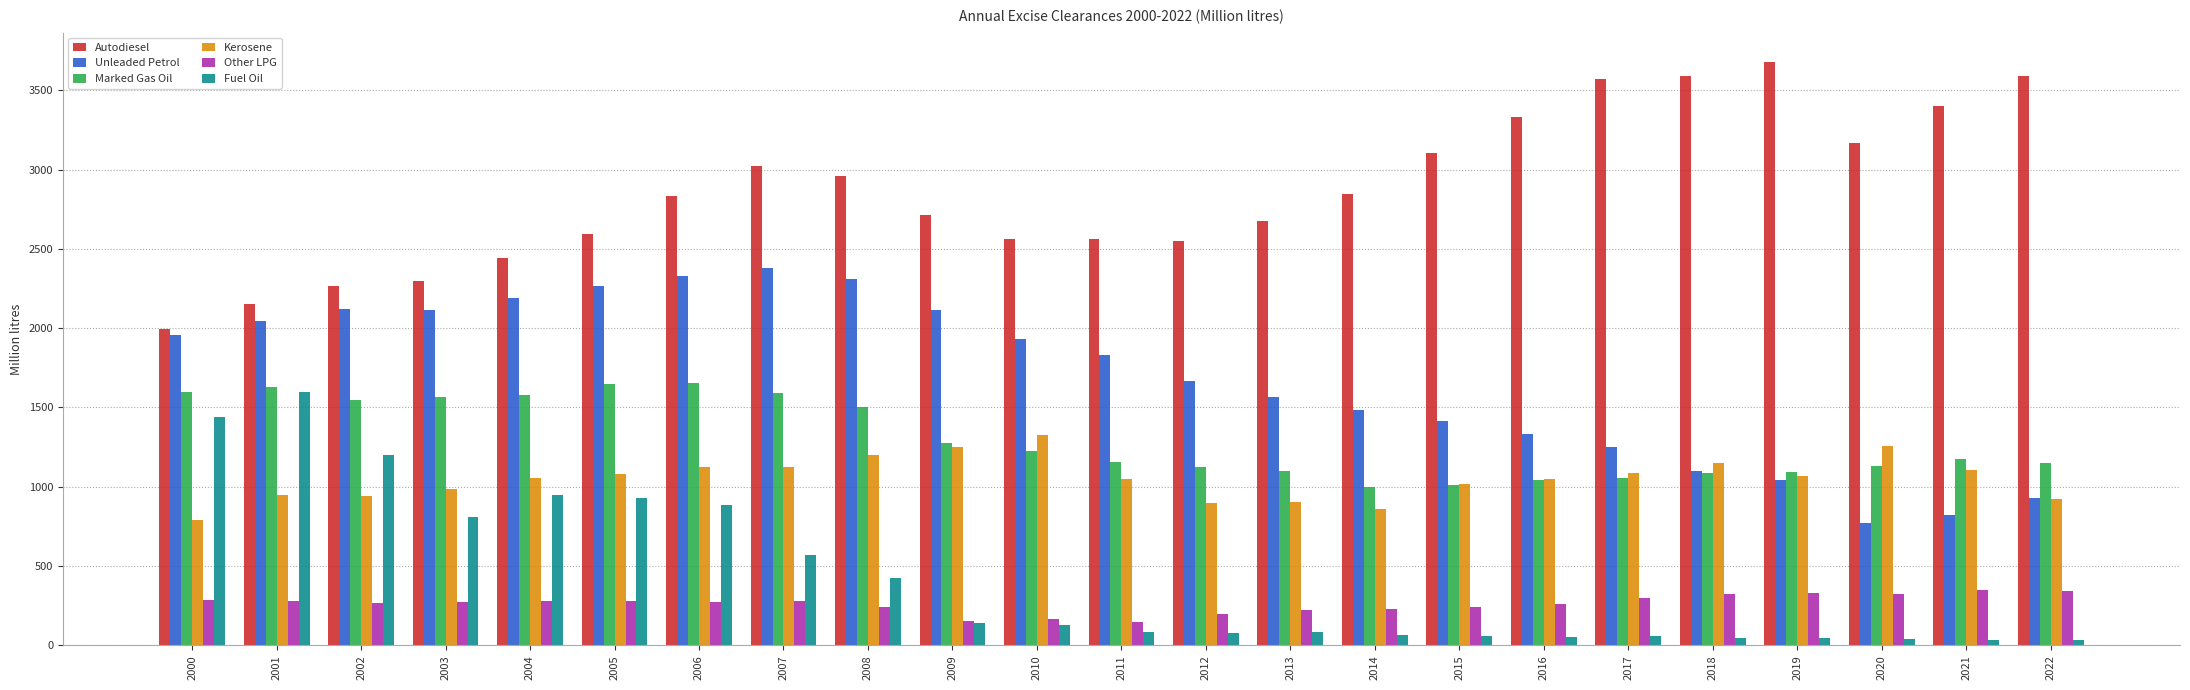

What is the spread (max minus min) of values at 2003?

2026